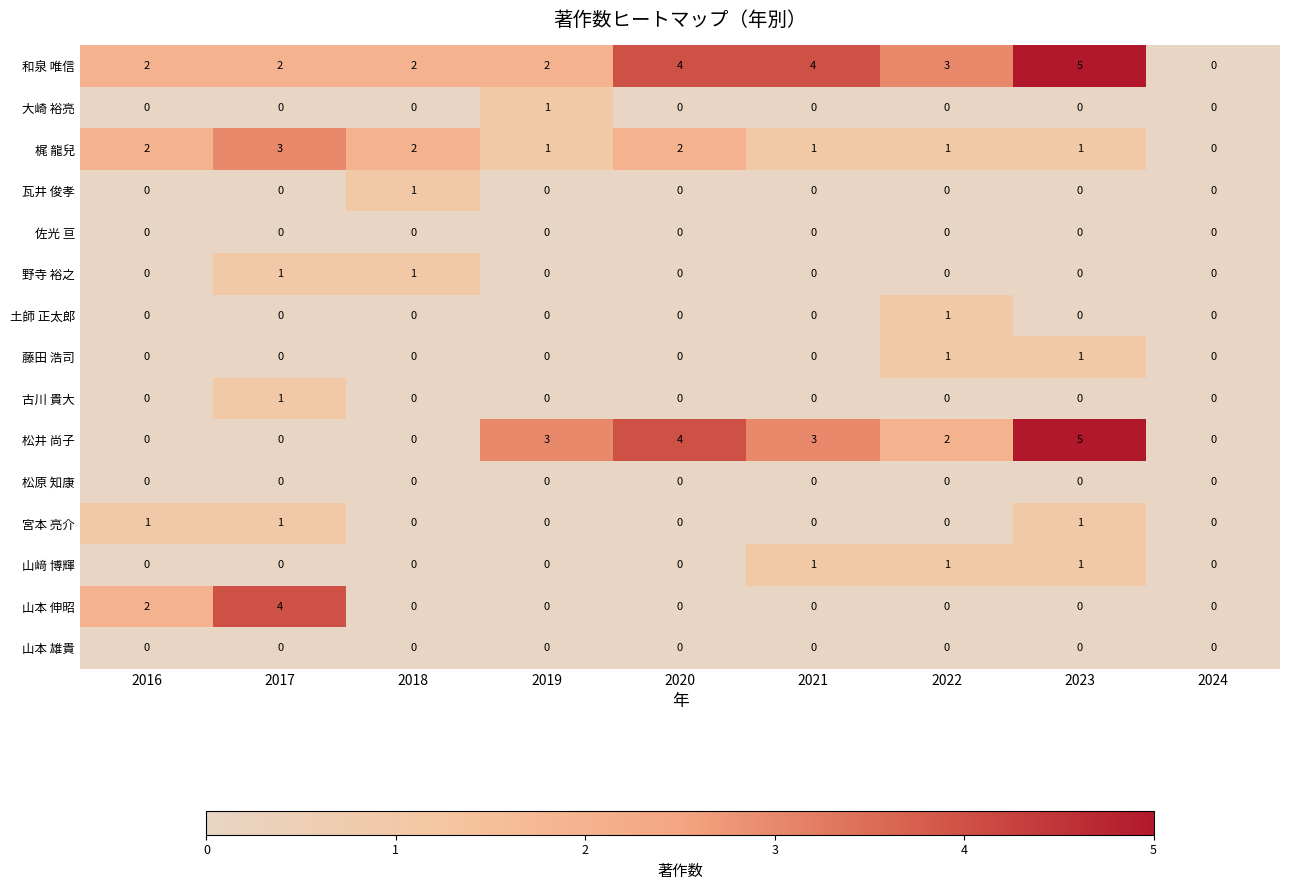

What is the total value across all series at 2017?

12